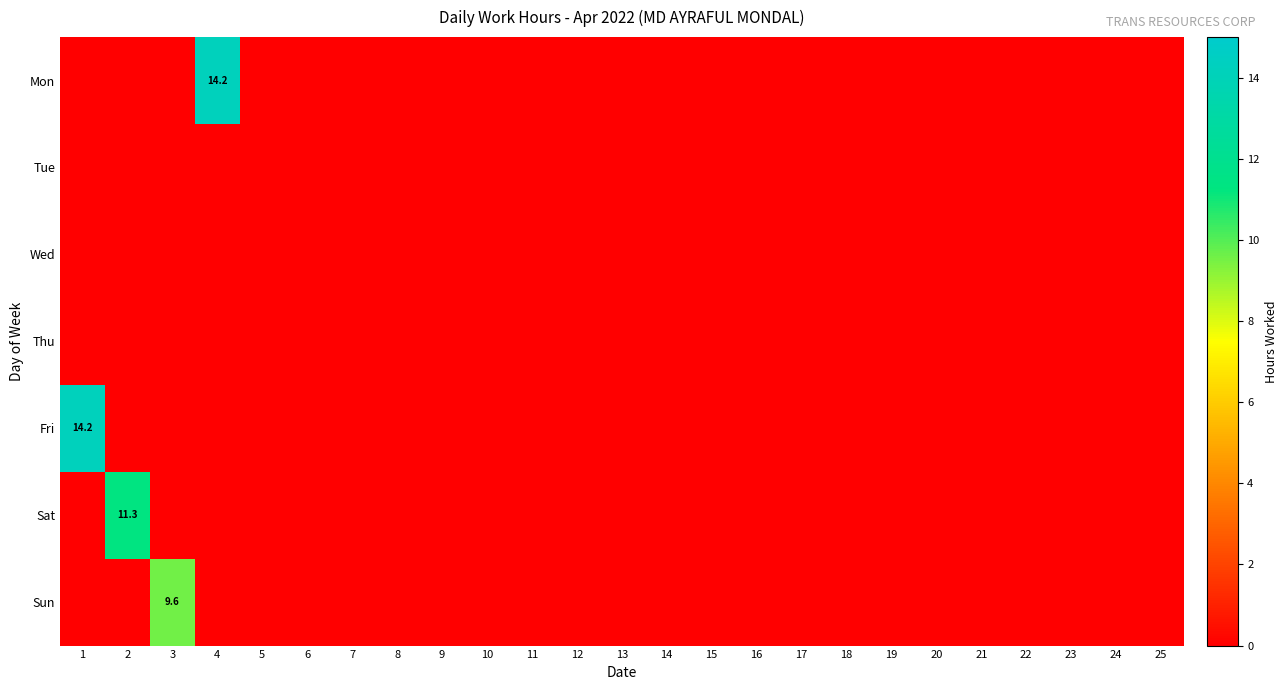

Which has a higher value, 24 or 10?

24